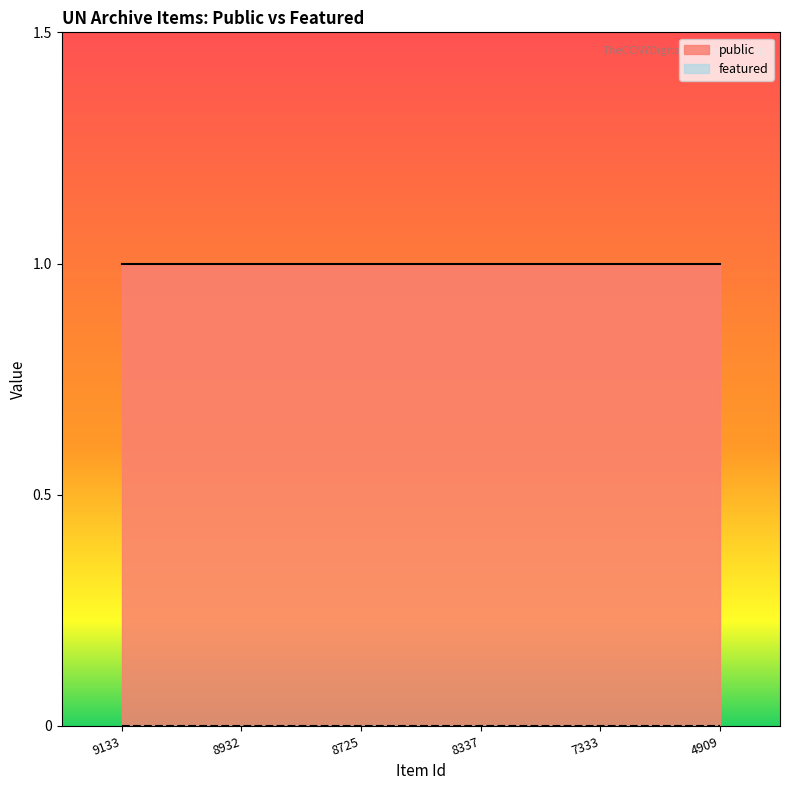

Reading left to right, extract all data points from this chart.

public: 1	1	1	1	1	1
featured: 0	0	0	0	0	0